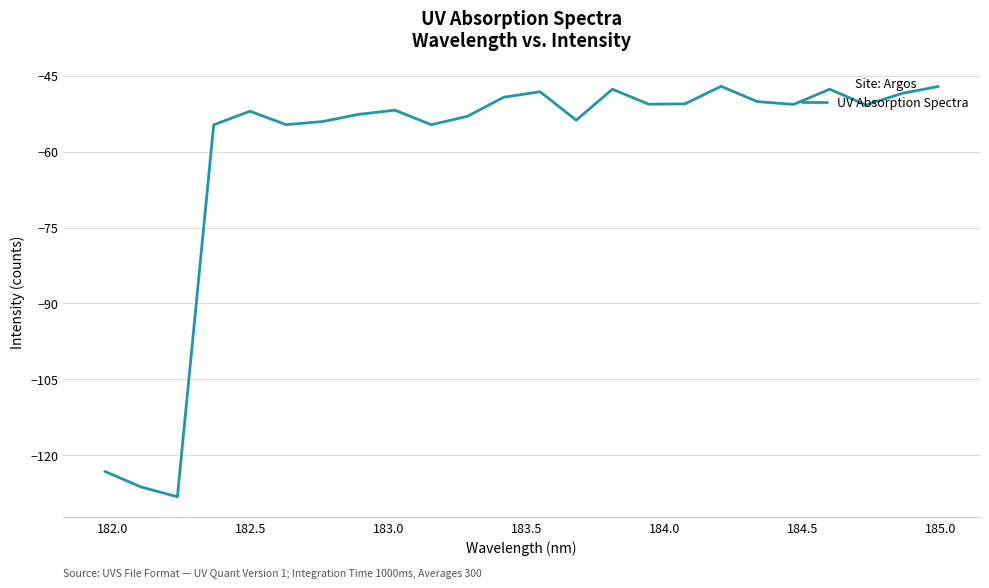

What is the difference between the maximum and minimum values?

81.1